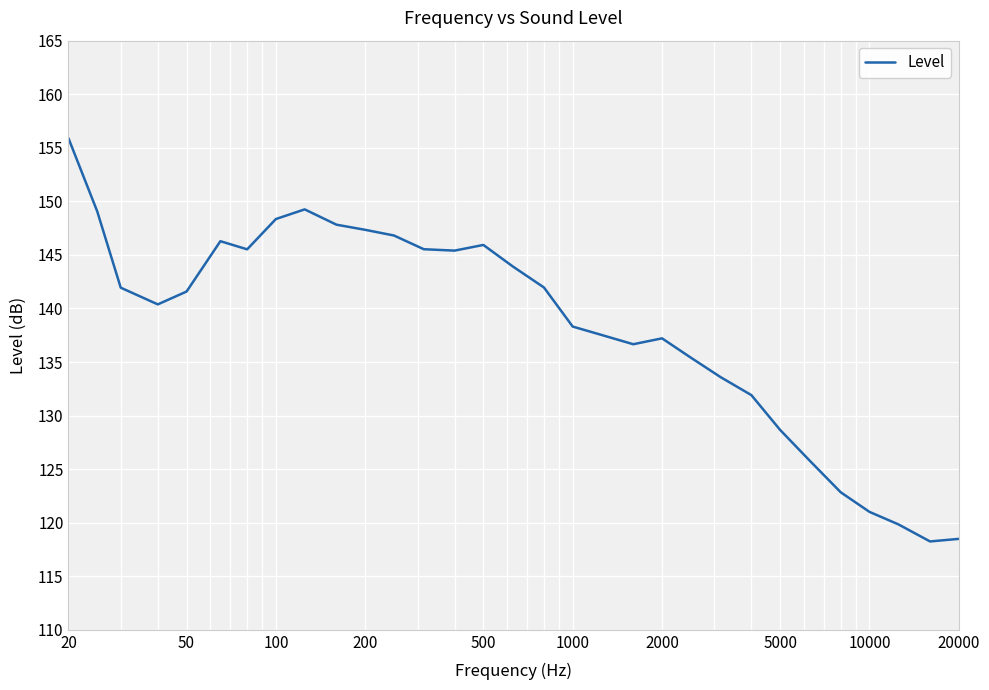

What is the difference between the maximum and minimum values?

37.6